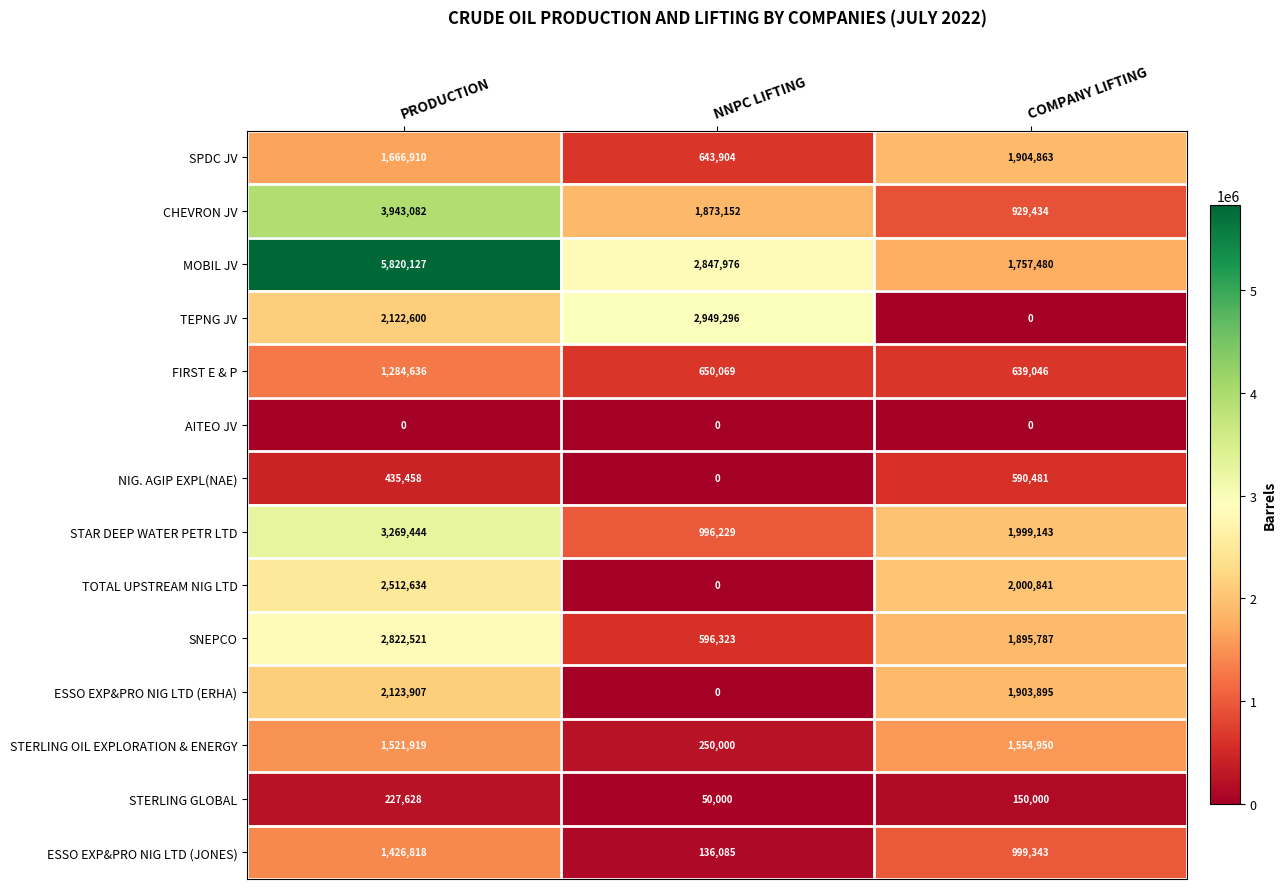

What is the difference between the ESSO EXP&PRO NIG LTD (JONES) values at COMPANY LIFTING and NNPC LIFTING?

863258